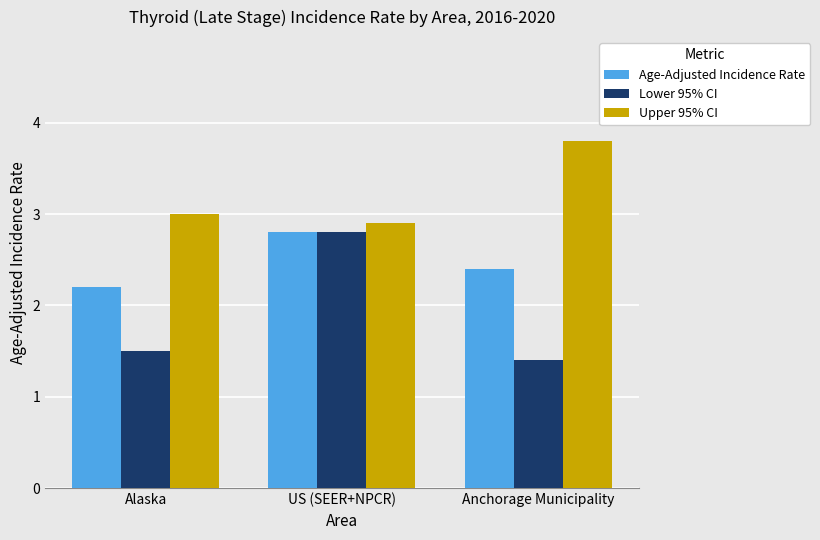

Reading right to left, transcribe all the data shown in this chart.

Age-Adjusted Incidence Rate: 2.4	2.8	2.2
Lower 95% CI: 1.4	2.8	1.5
Upper 95% CI: 3.8	2.9	3.0